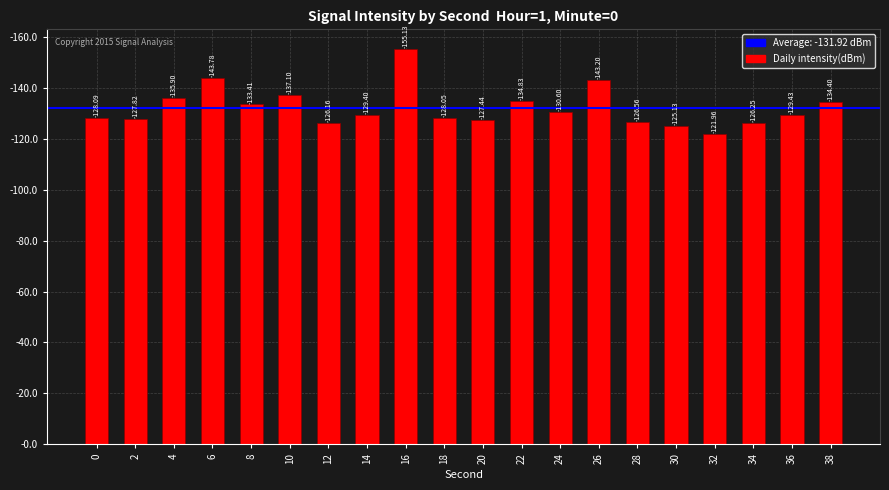

Reading right to left, what are all the values shown in this chart?

134.4	129.4	126.2	122.0	125.1	126.6	143.2	130.6	134.8	127.4	128.1	155.1	129.4	126.2	137.1	133.4	143.8	135.9	127.8	128.1